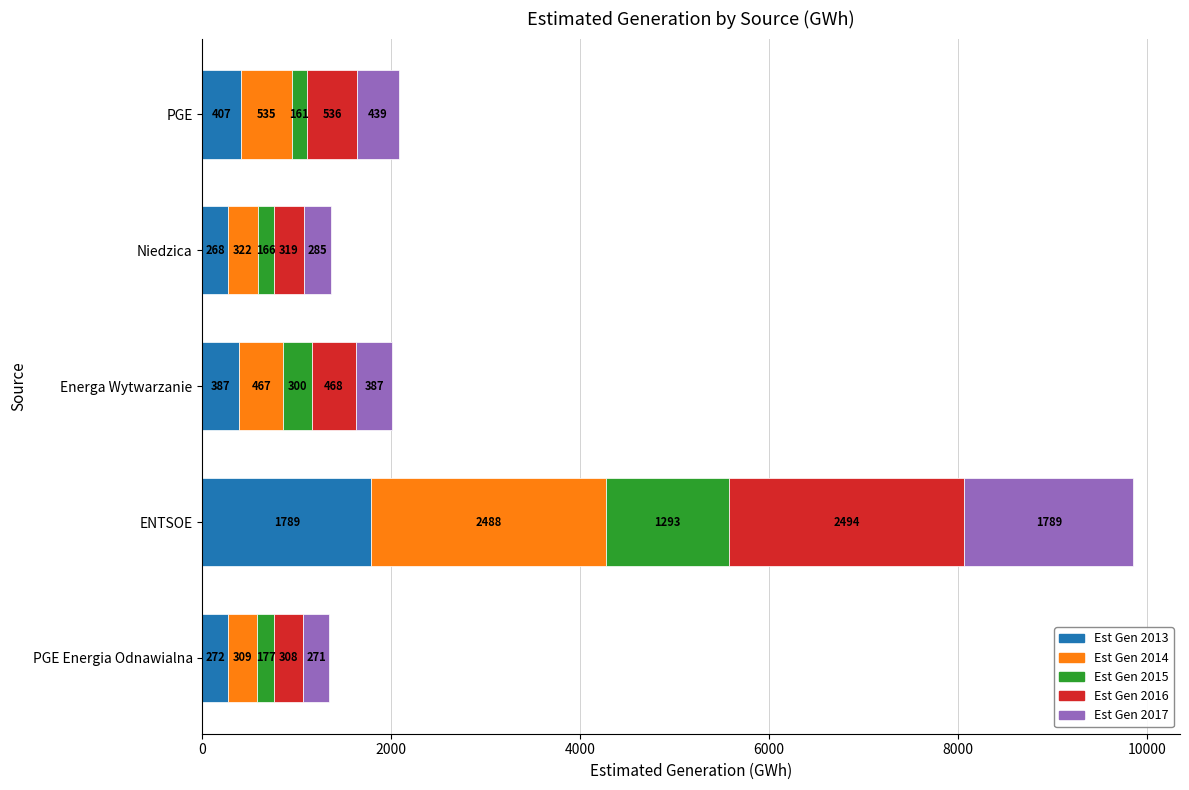

At which category is the sum across all series the highest?

ENTSOE